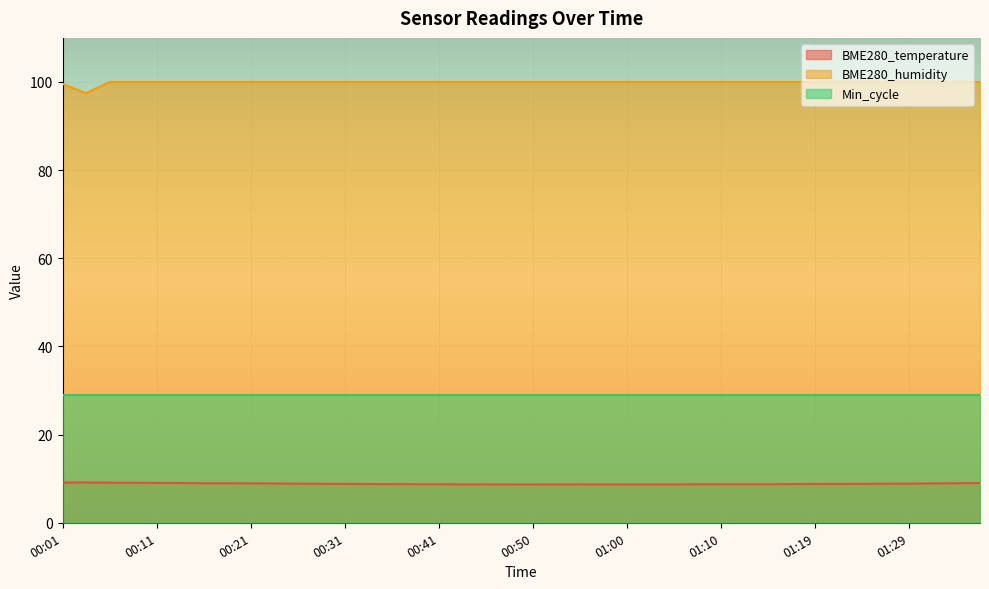

Rank the series by their maximum value, from highest to lowest.

BME280_humidity, Min_cycle, BME280_temperature